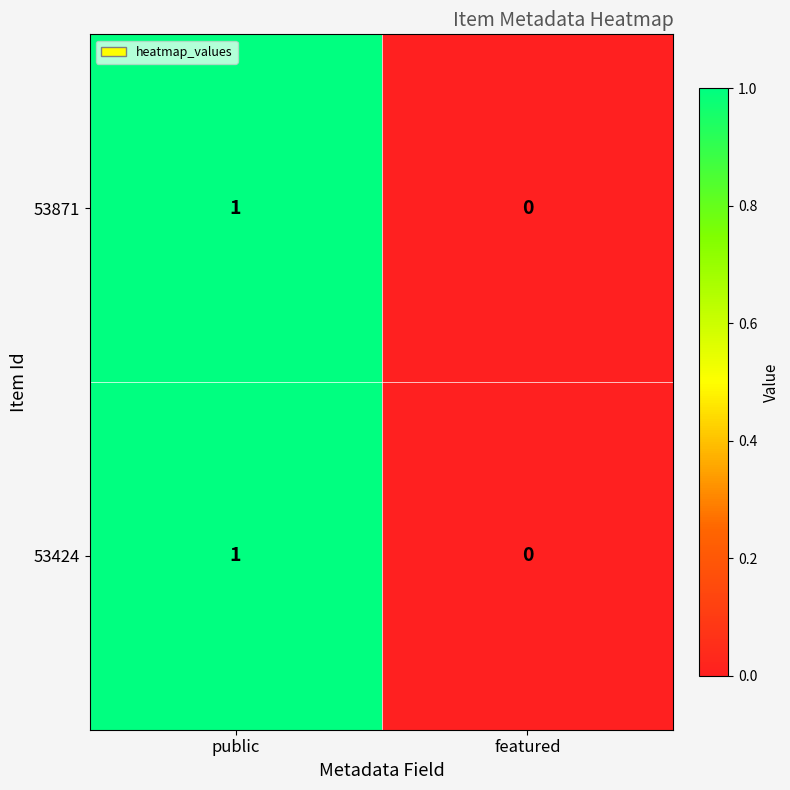

At which label is 53424 closest to 0?

featured